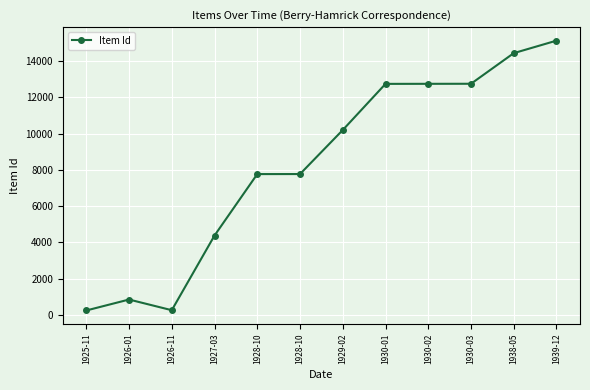

What is the approximate value at 1928-10, to the nearest 100?

7800